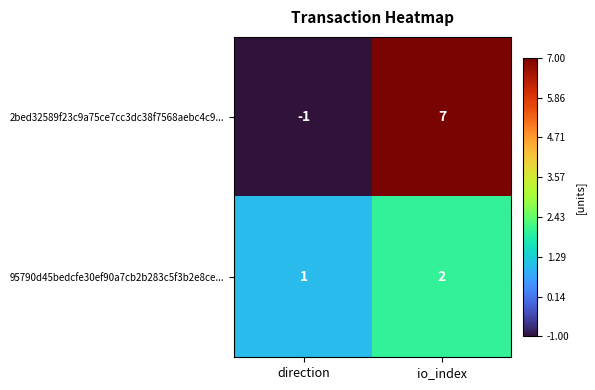

What is the difference between the highest and lowest values at direction?

2